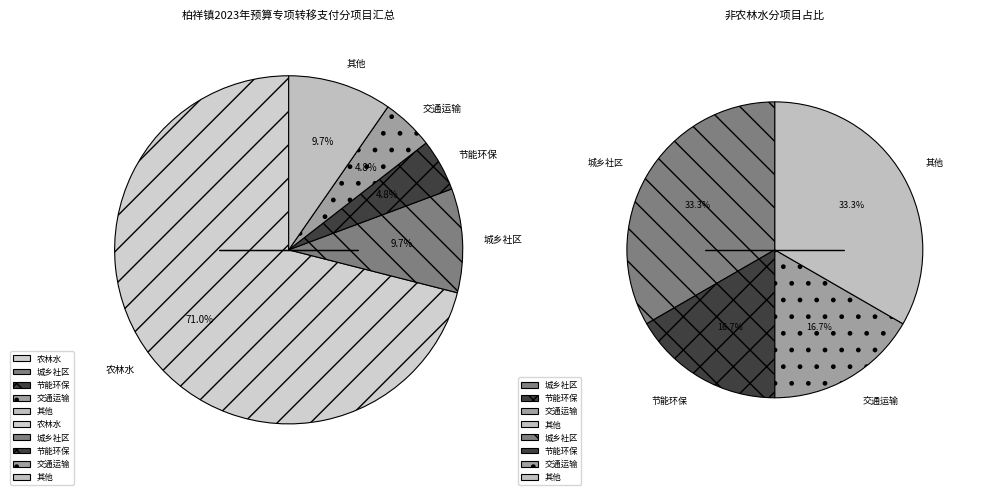

Is it true that 交通运输 is 19% of the pie?

False